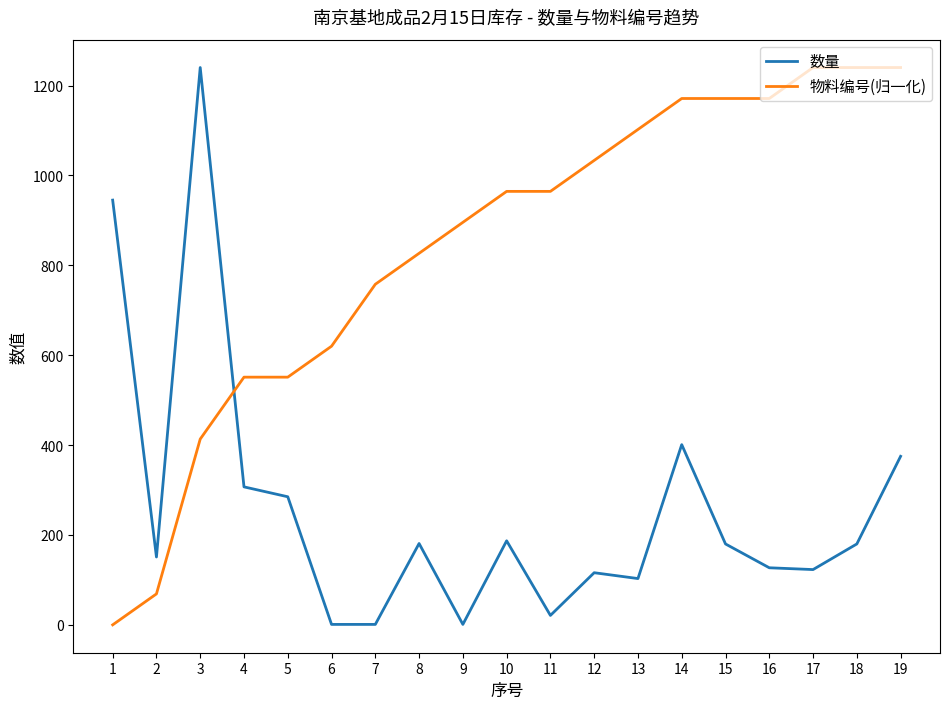

Which series has the largest total across all categories?

物料编号(归一化)